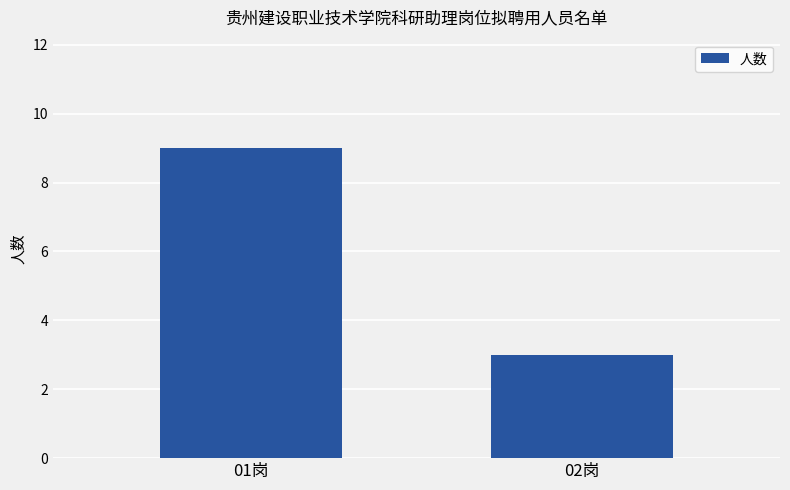

What is the value of the 1st bar from the left?

9